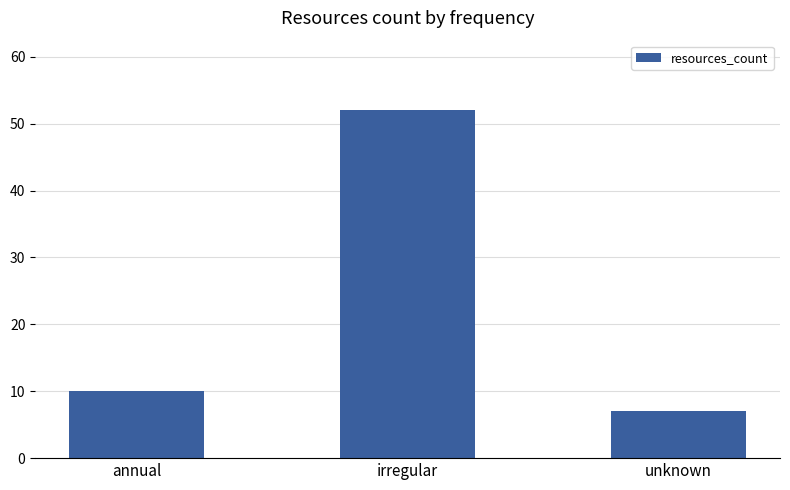

Reading left to right, what are all the values shown in this chart?

10	52	7